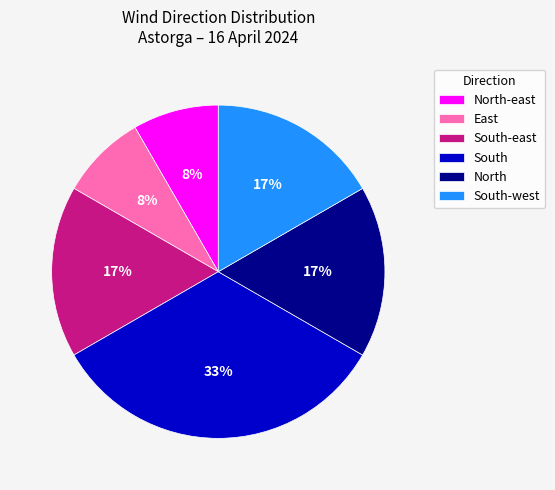

To the nearest percent, what is the difference between the largest and smallest slice percentages?

25%